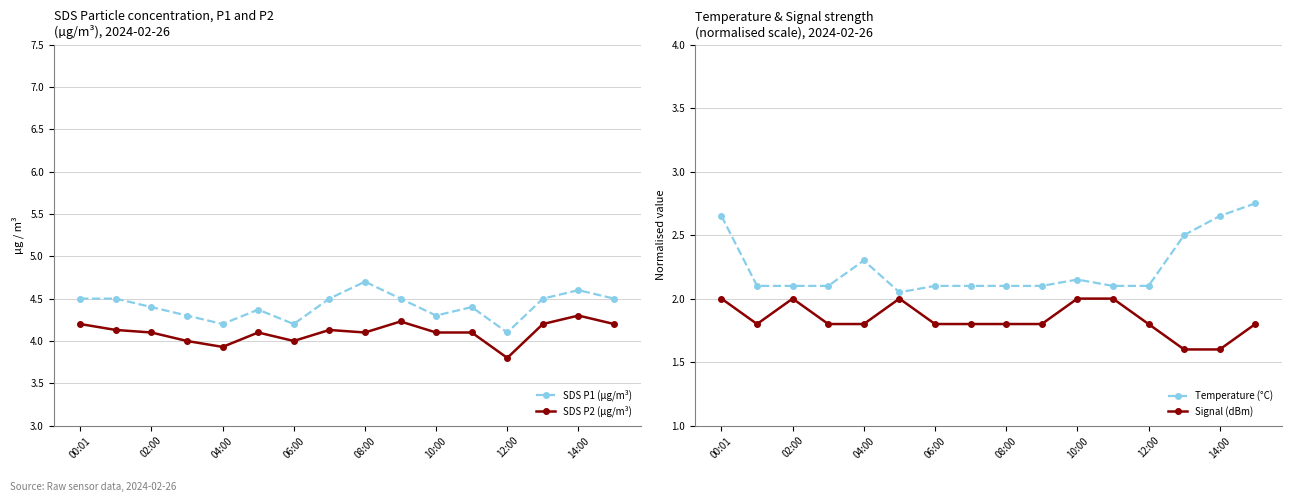

What is the difference between the maximum and minimum values in the Temperature (°C) series?

0.7